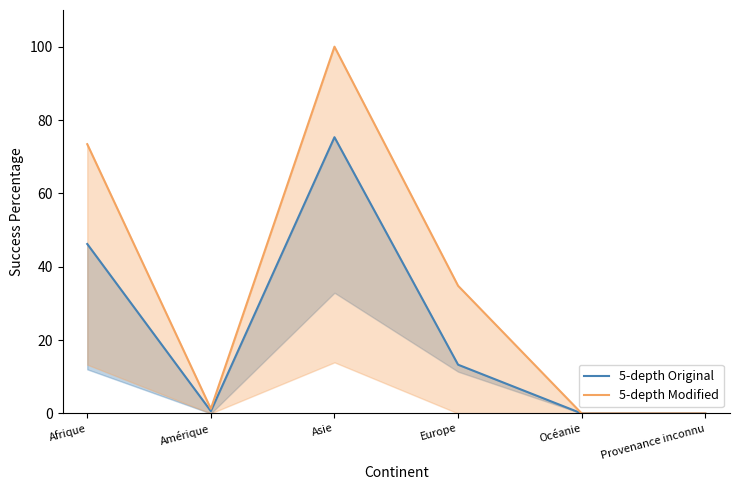

How many interior local valleys does the 5-depth Modified series have?

1